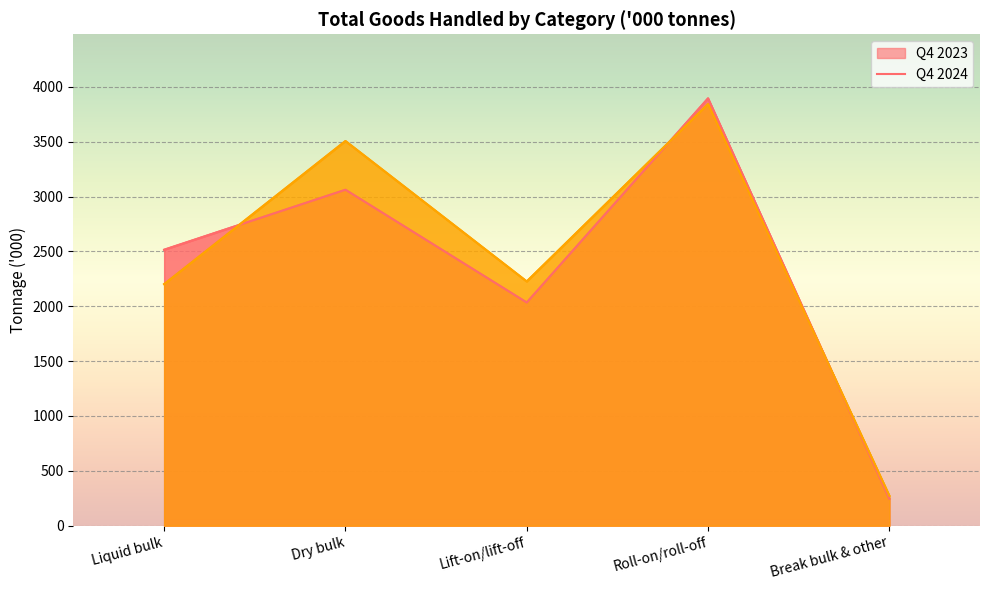

How many values in the Q4 2023 series exceed 2515?

2